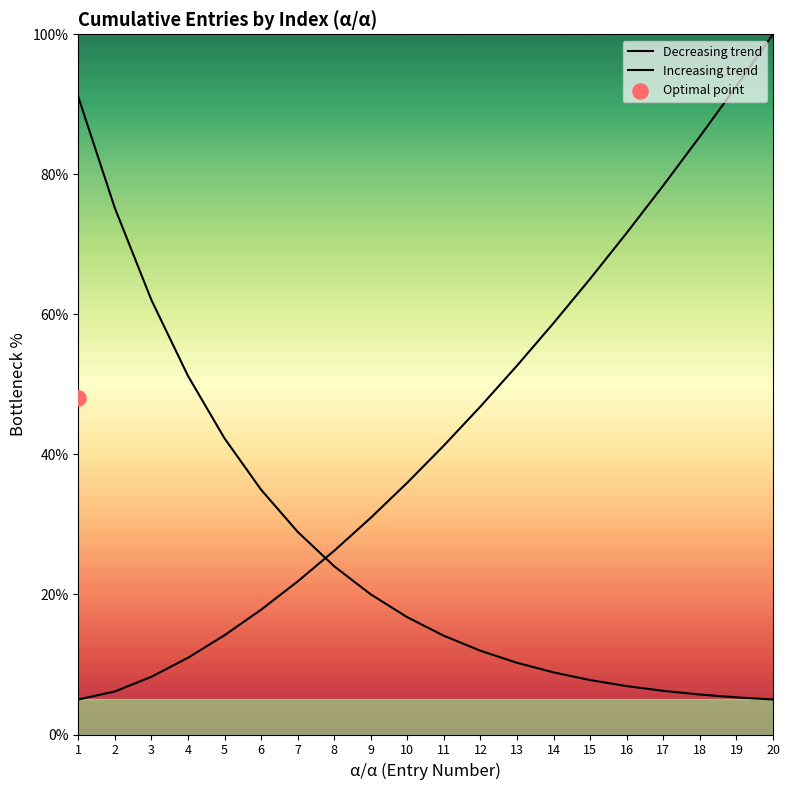

Which series has the widest spread of Y values?

Increasing trend